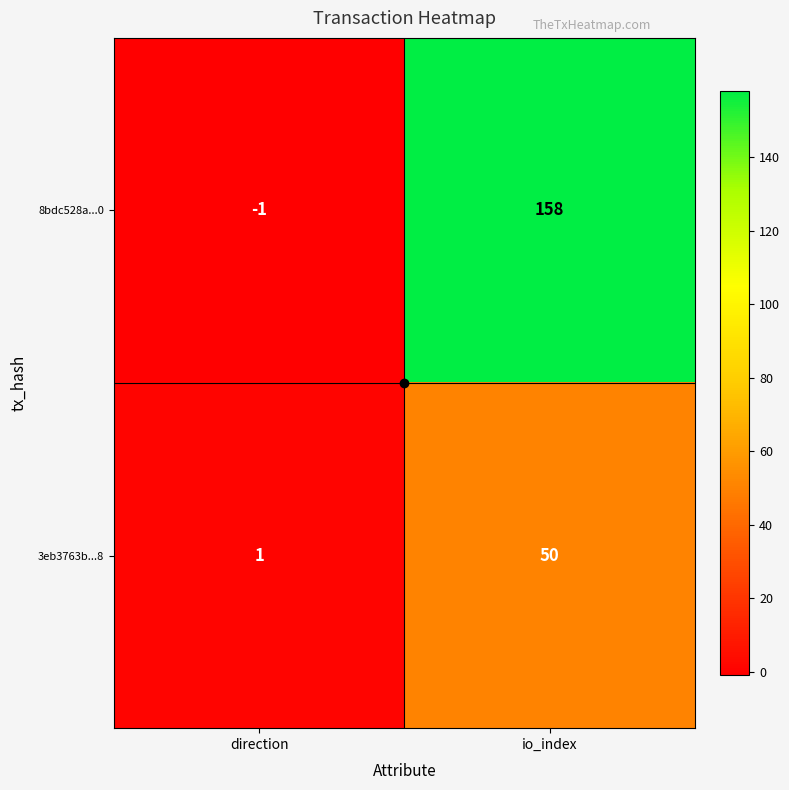

True or false: 8bdc528a...0 has a value of -1 at direction.

True